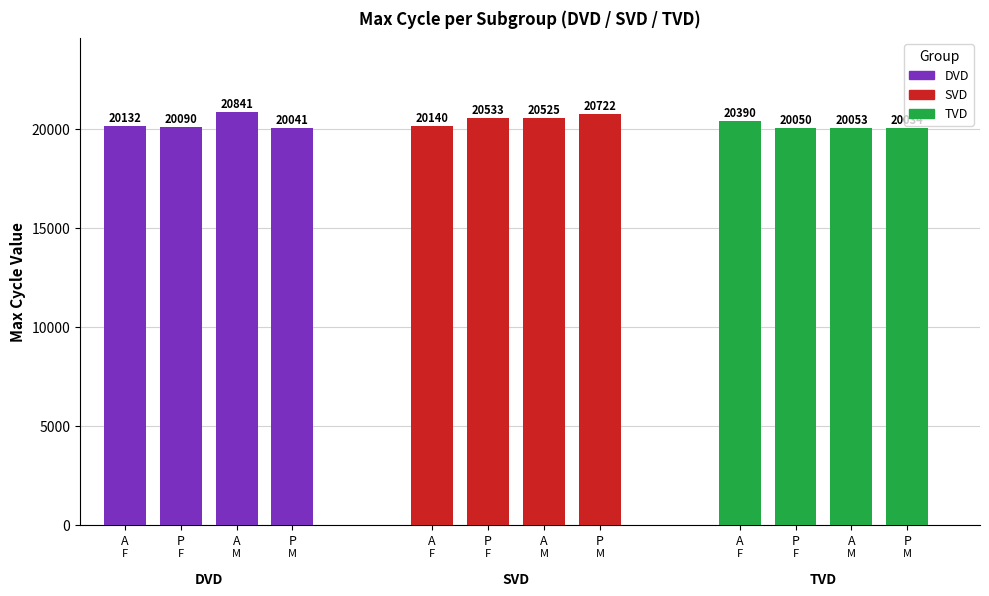

Reading left to right, what are all the values shown in this chart?

DVD: 20132	20090	20841	20041
SVD: 20140	20533	20525	20722
TVD: 20390	20050	20053	20034